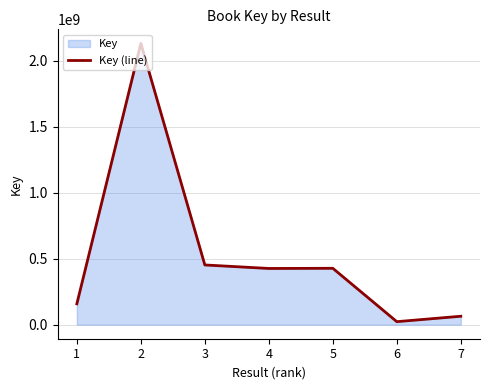

At which category does the chart reach its peak across all series?

2